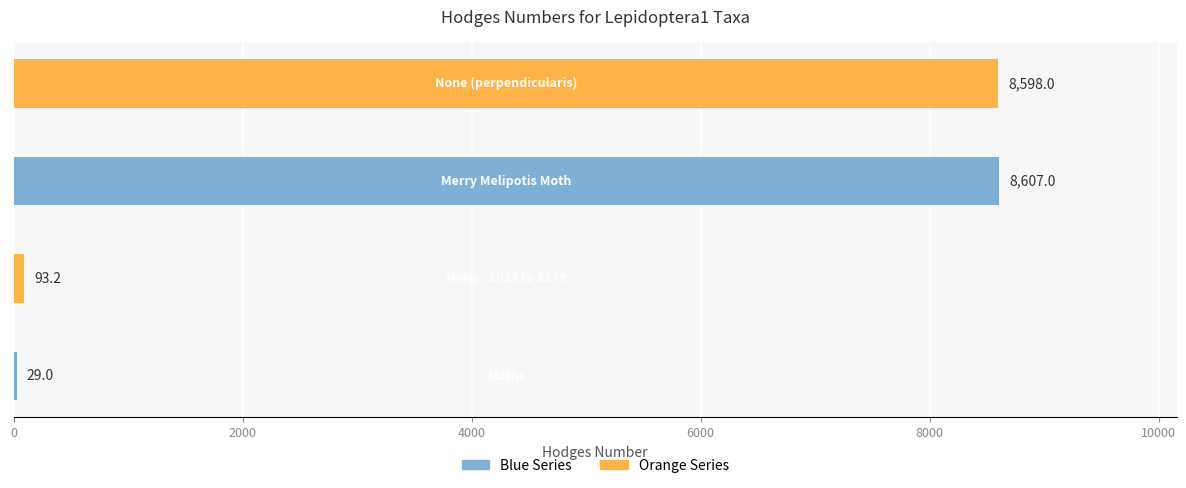

What is the greatest value displayed?

8607.0